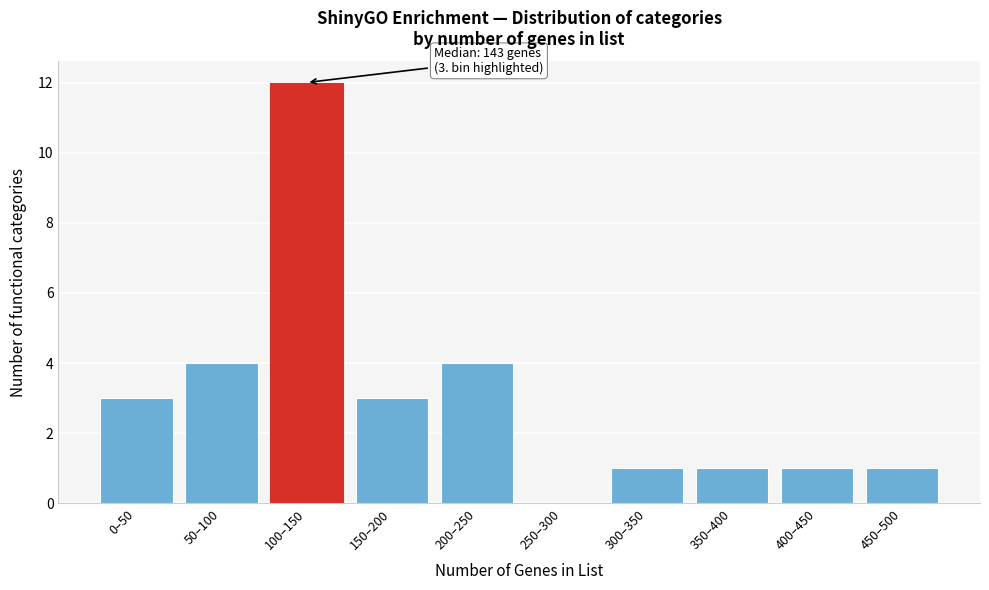

Reading right to left, what are all the values shown in this chart?

450–500=1	400–450=1	350–400=1	300–350=1	250–300=0	200–250=4	150–200=3	100–150=12	50–100=4	0–50=3